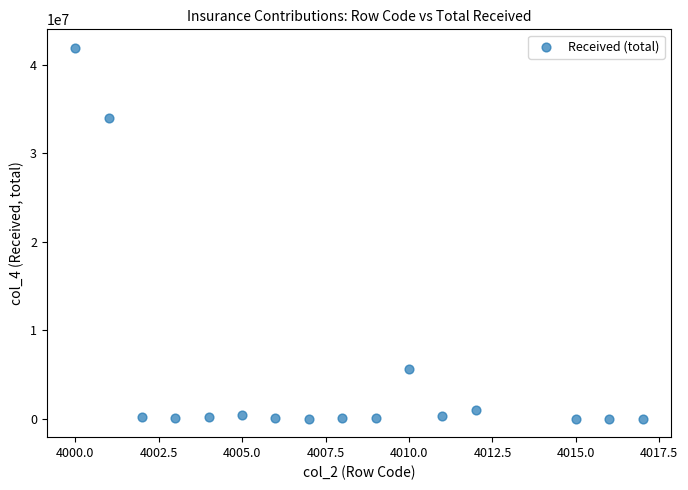

What is the range of Y values (max minus min)?

41931799